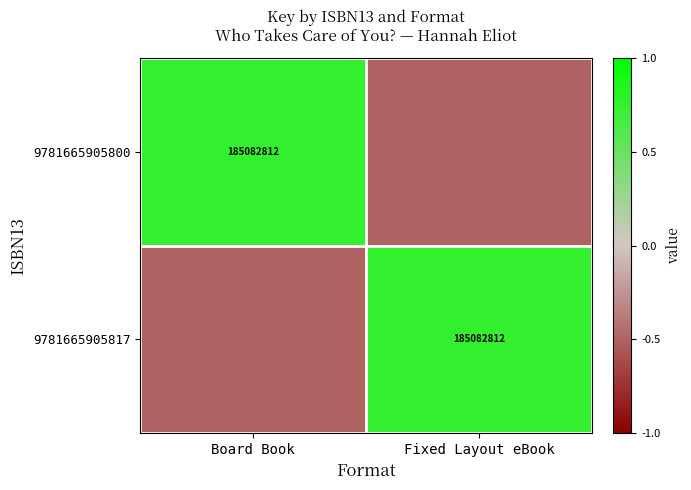

True or false: 9781665905817 has a value of 185082812.0 at Fixed Layout eBook.

True